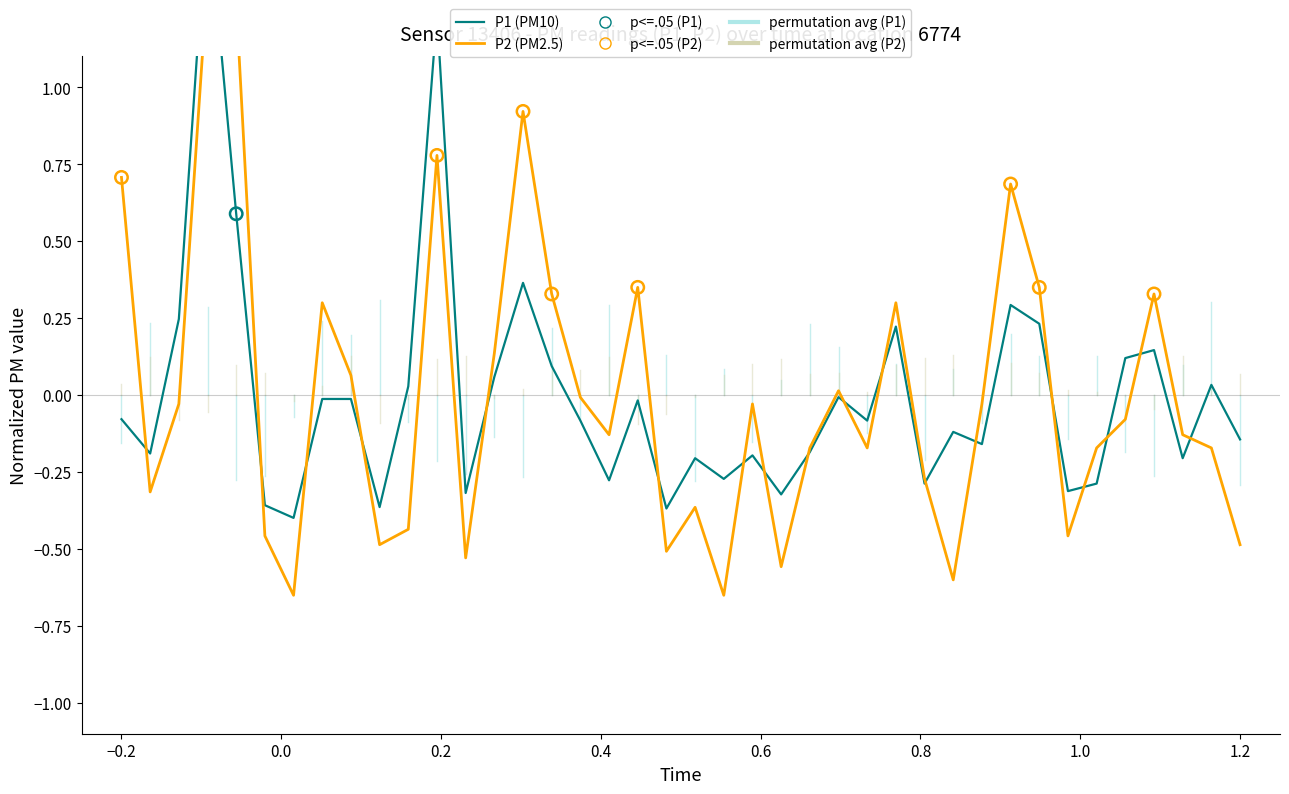

Which series contains the lowest Y value?

P2